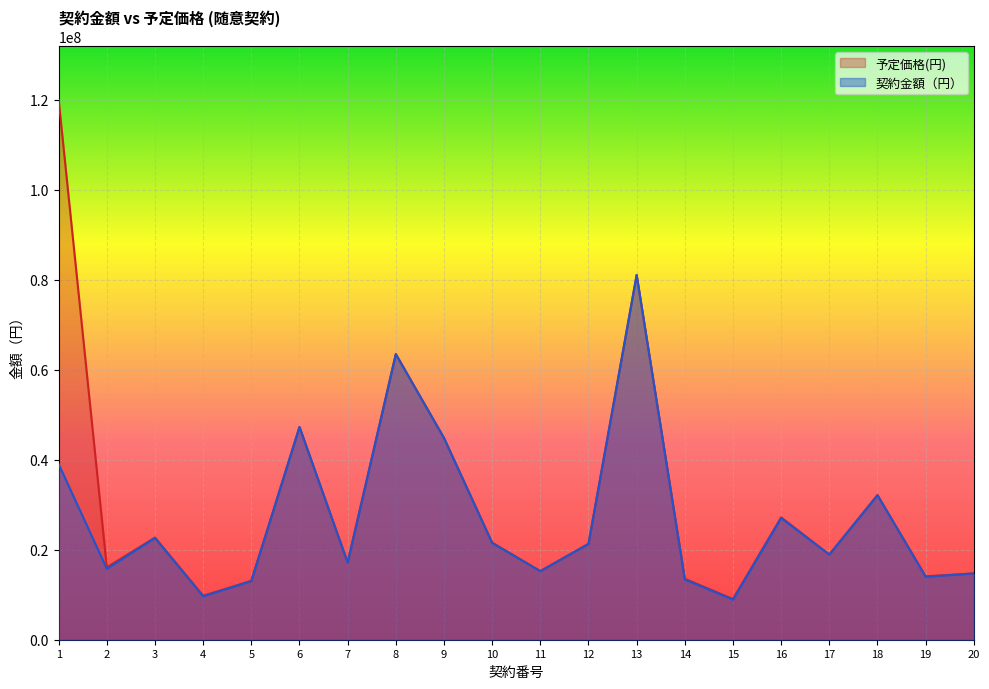

Where is the first local minimum for 契約金額（円）?

2